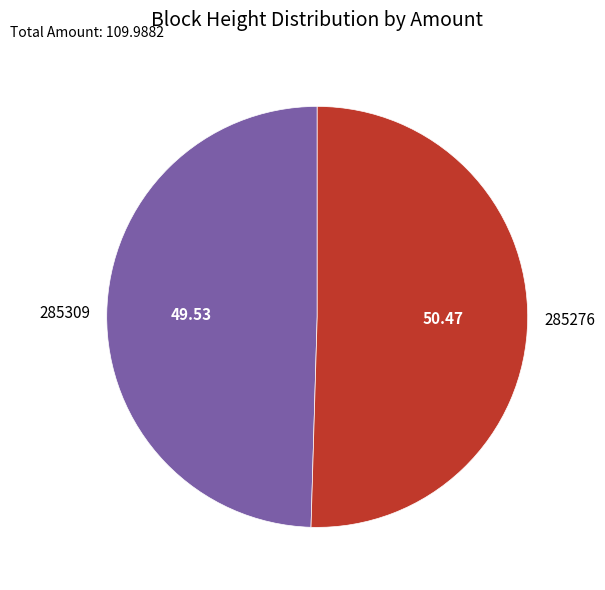

Is there a majority slice in this chart?

Yes